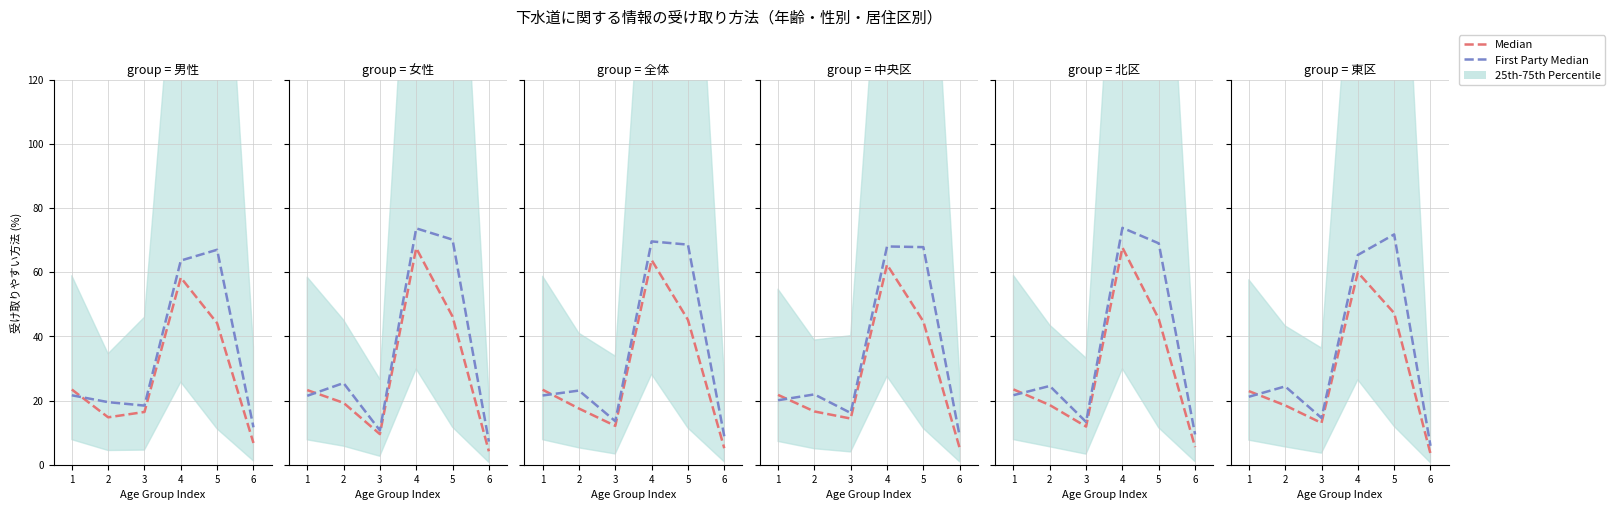

Which series has the largest total across all categories?

First Party Median